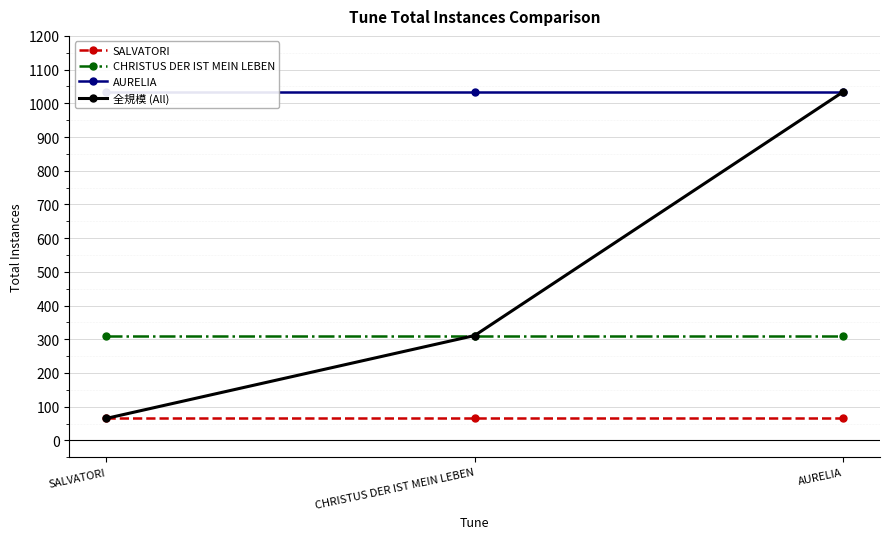

The SALVATORI series shows 65 at CHRISTUS DER IST MEIN LEBEN. True or false?

True